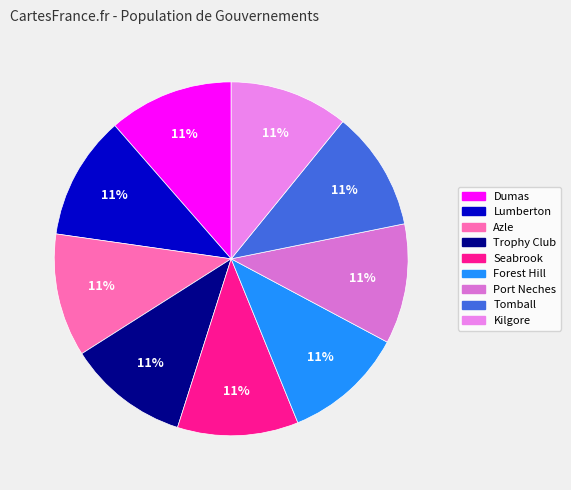

What portion of the pie excludes Trophy Club?

88.9%